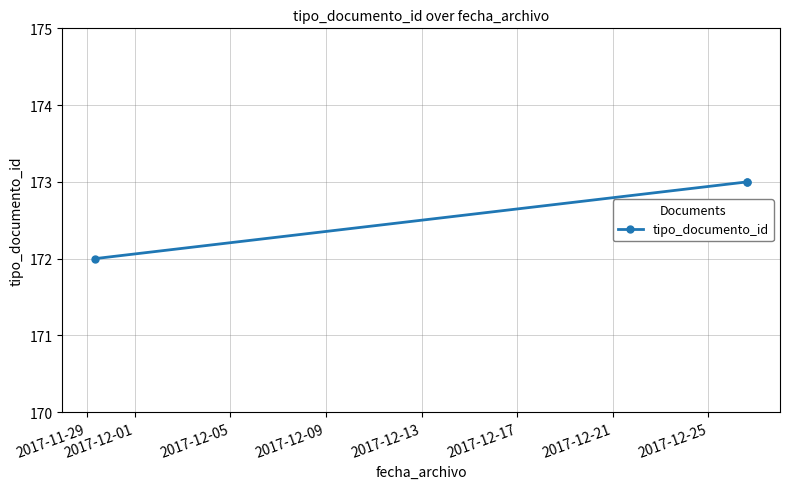

What is the smallest value displayed?

172